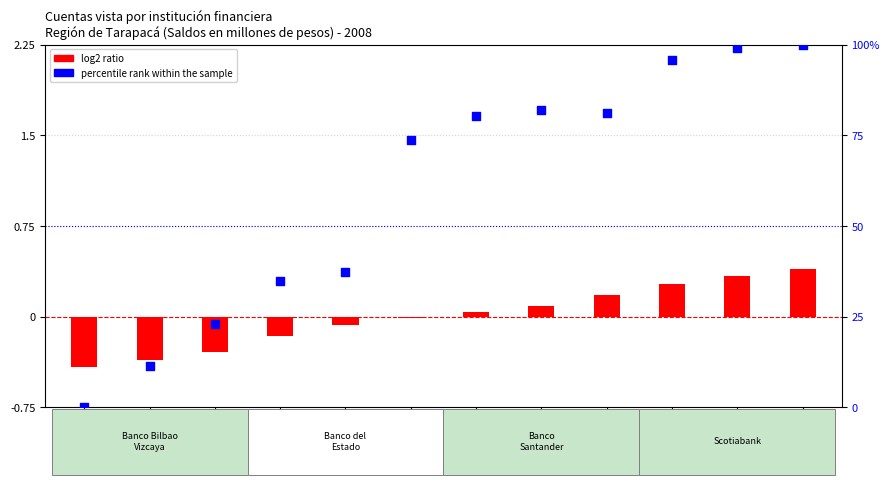

At which category is the sum across all series the highest?

Dic